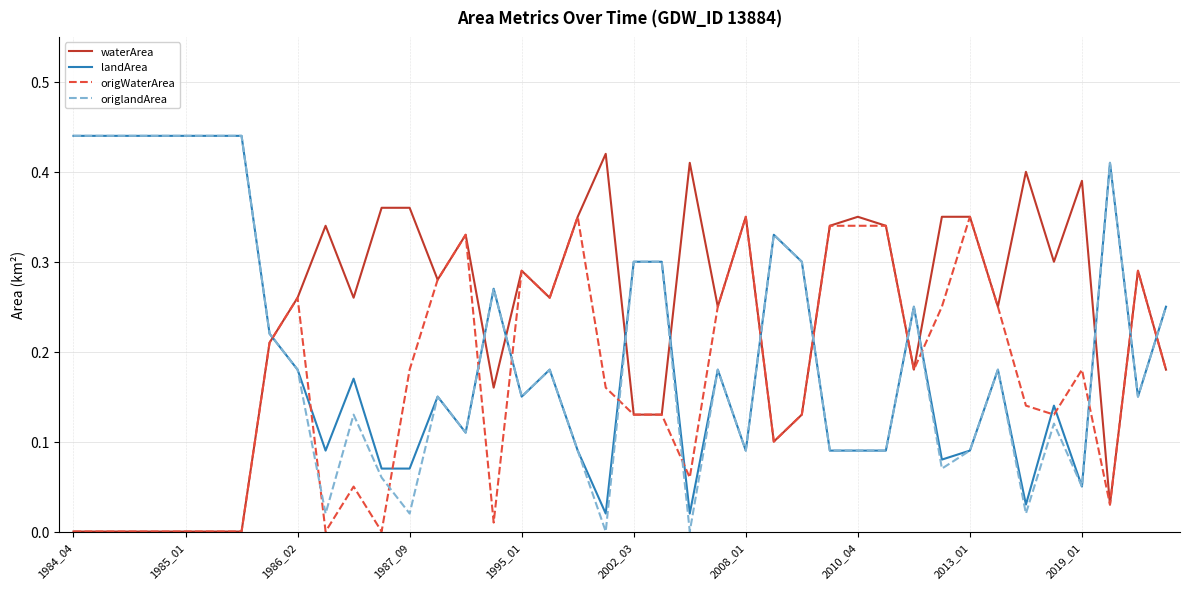

How many intersections are there between landArea and waterArea?

12